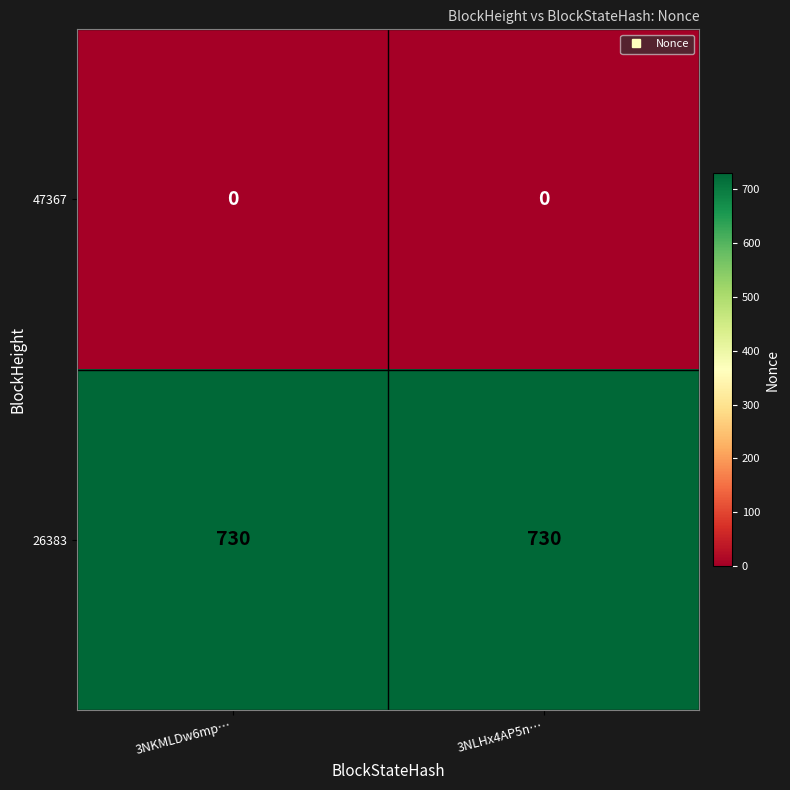

How many distinct data groups are displayed?

2